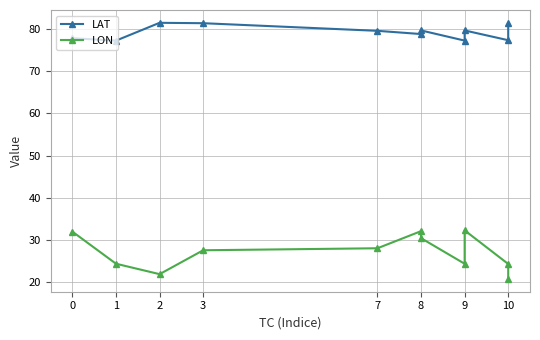

What is the difference between the maximum and minimum values in the LON series?

11.5